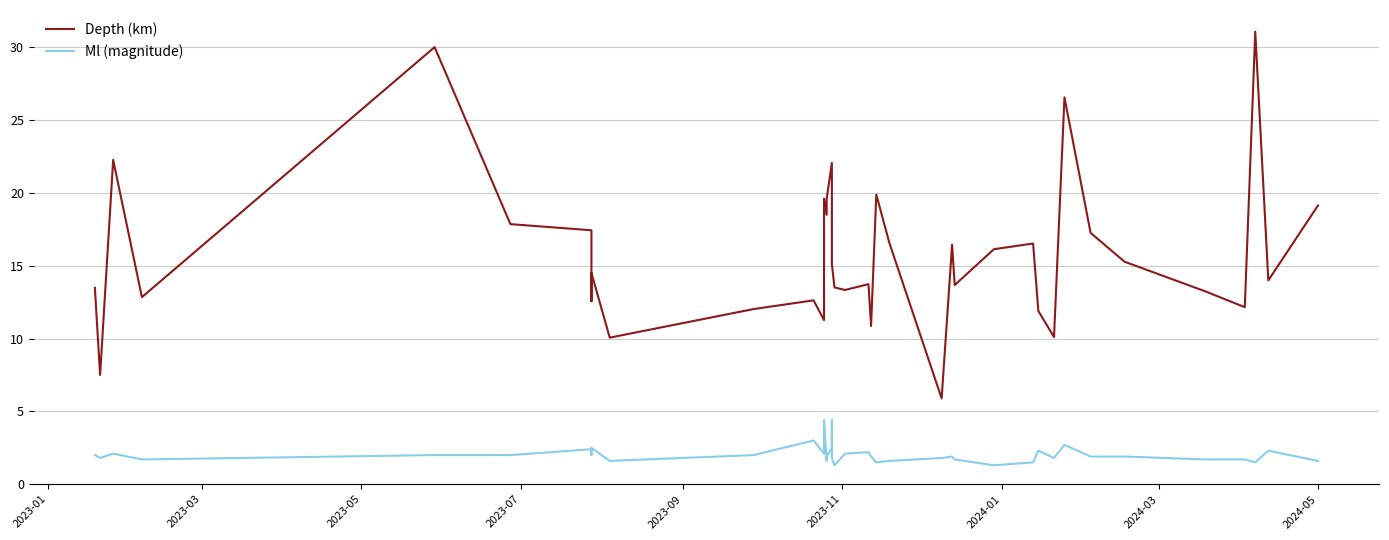

Does the chart have visible grid lines?

Yes